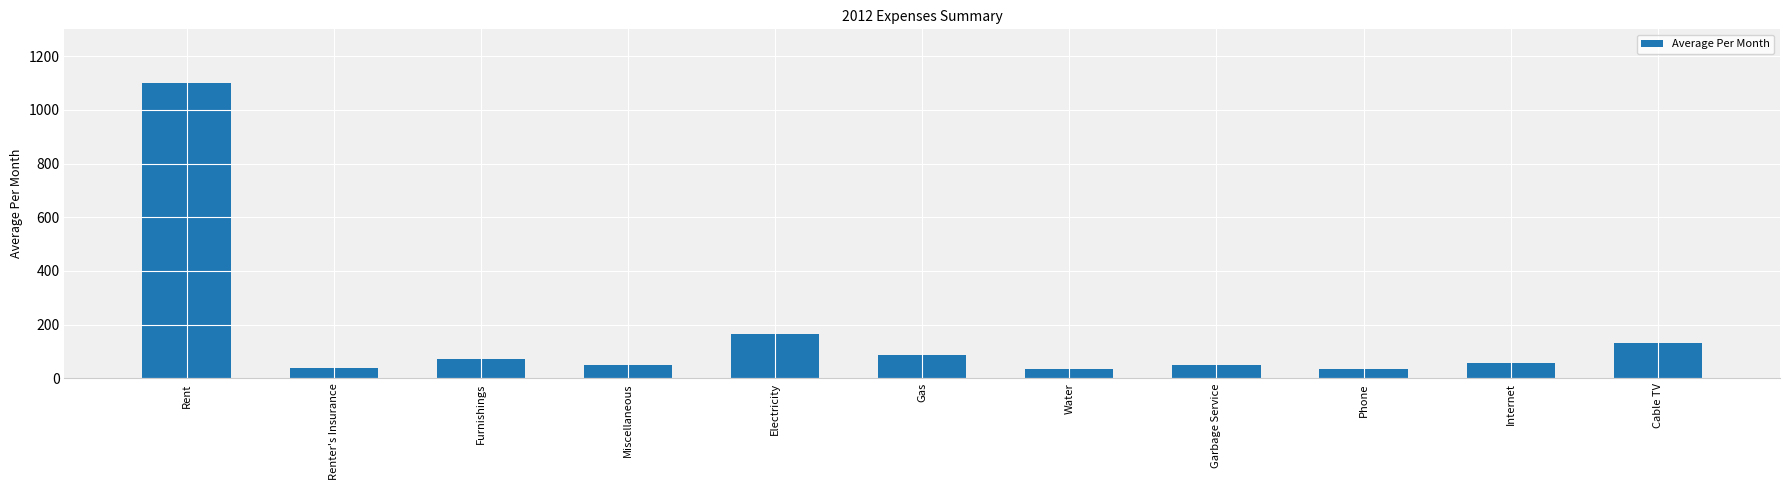

Which has a higher value, Renter's Insurance or Rent?

Rent